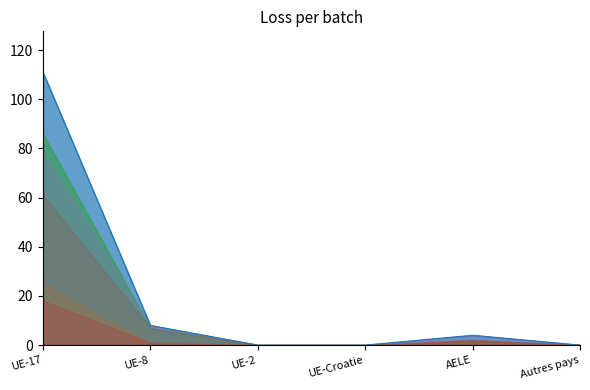

True or false: Initial Femmes and Total cross at least once.

False